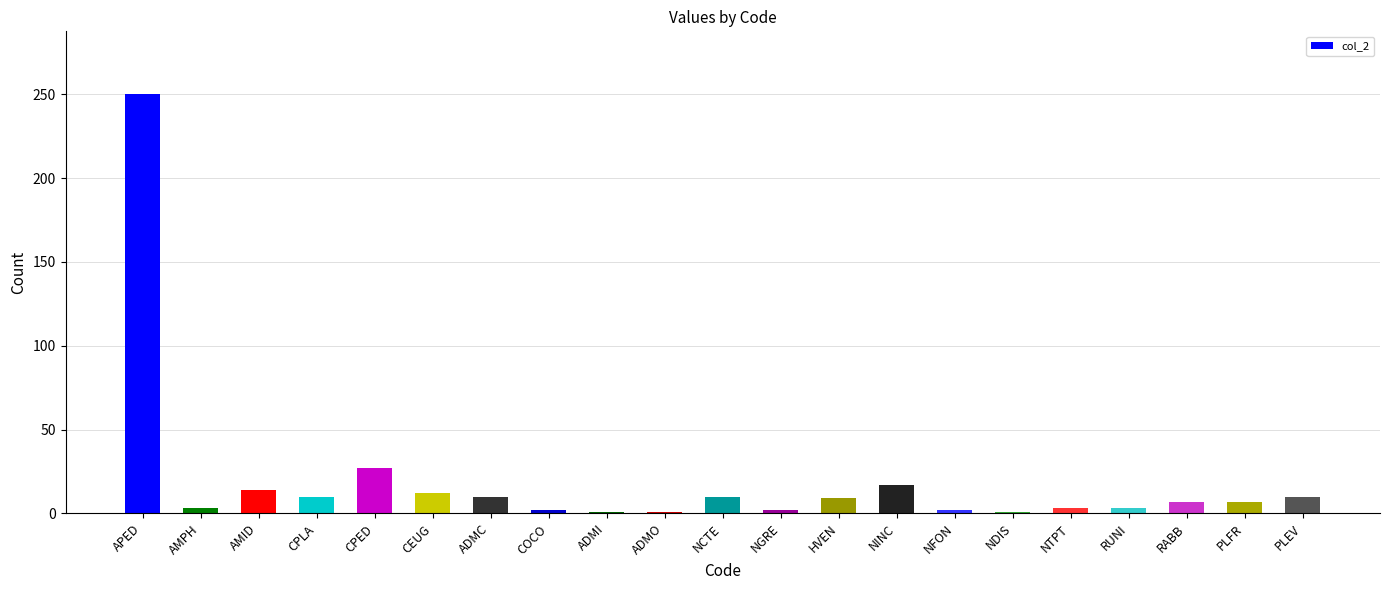

At which label is the value closest to 125?

CPED